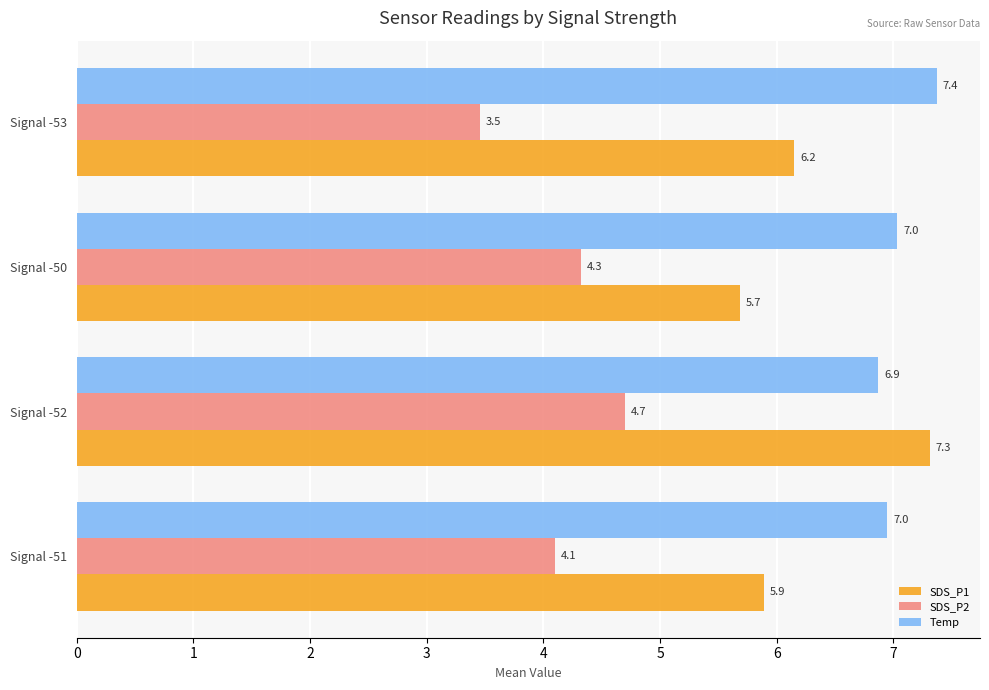

What is the total value across all series at Signal -52?

18.9